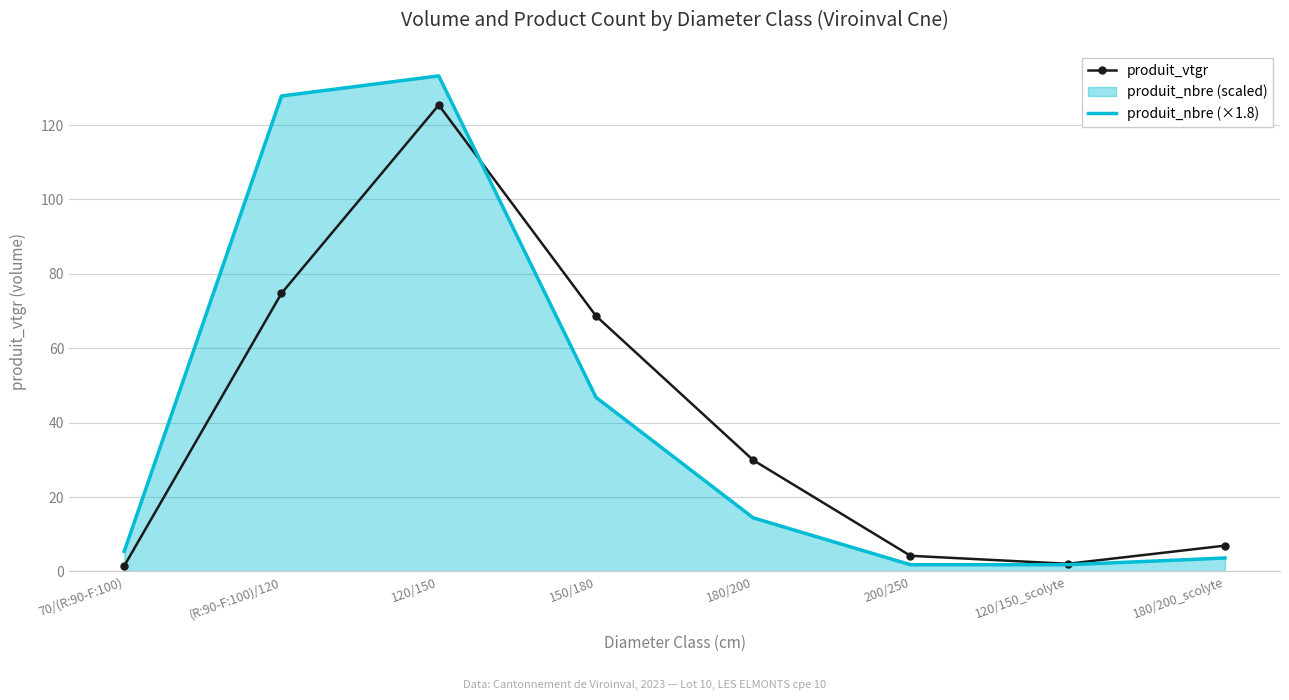

What is the average value of the produit_nbre (×1.8) series?

41.9